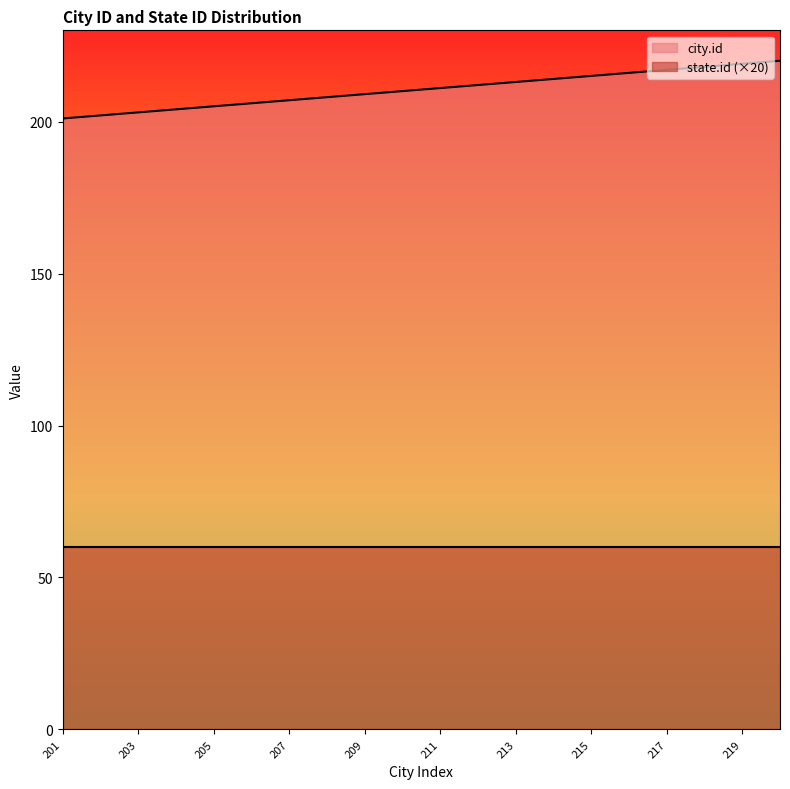

What is the minimum value shown in the chart?

60